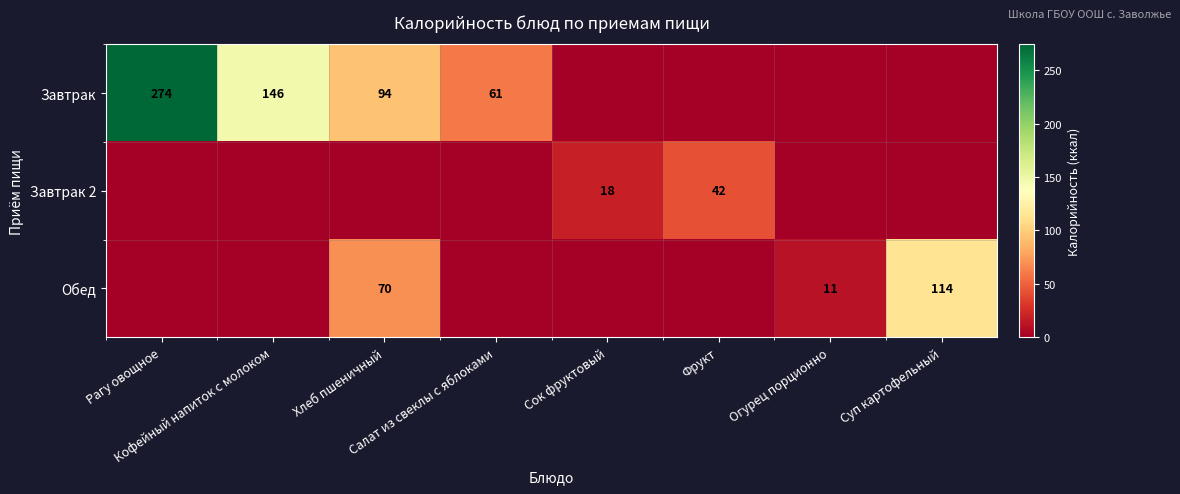

What is the difference between the highest and lowest values at Суп картофельный?

114.0